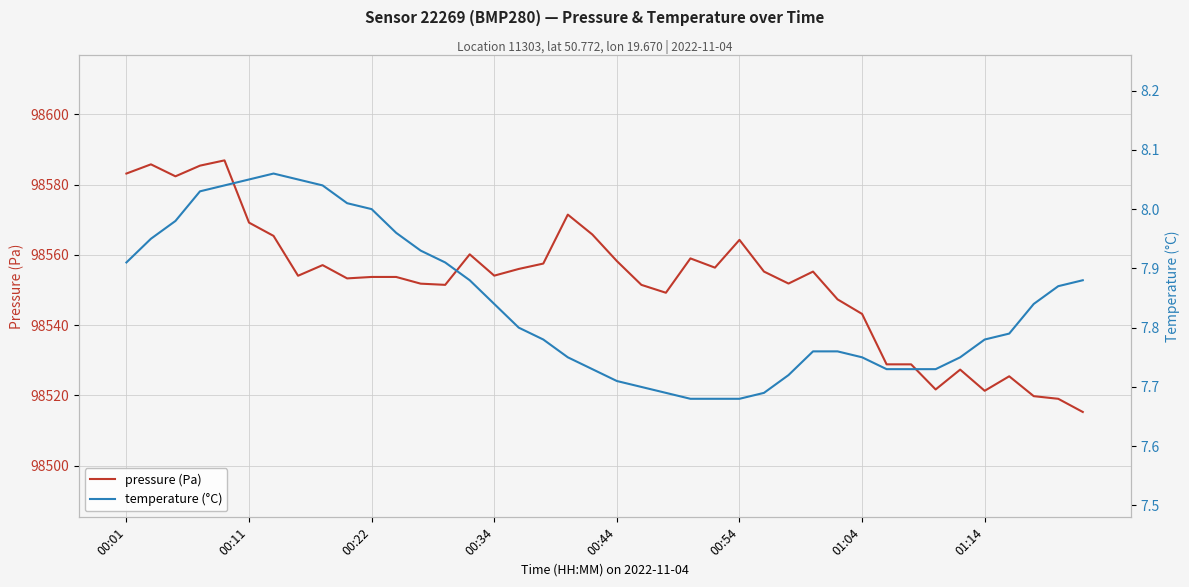

What is the difference between the second highest and minimum values in the pressure (Pa) series?

70.5